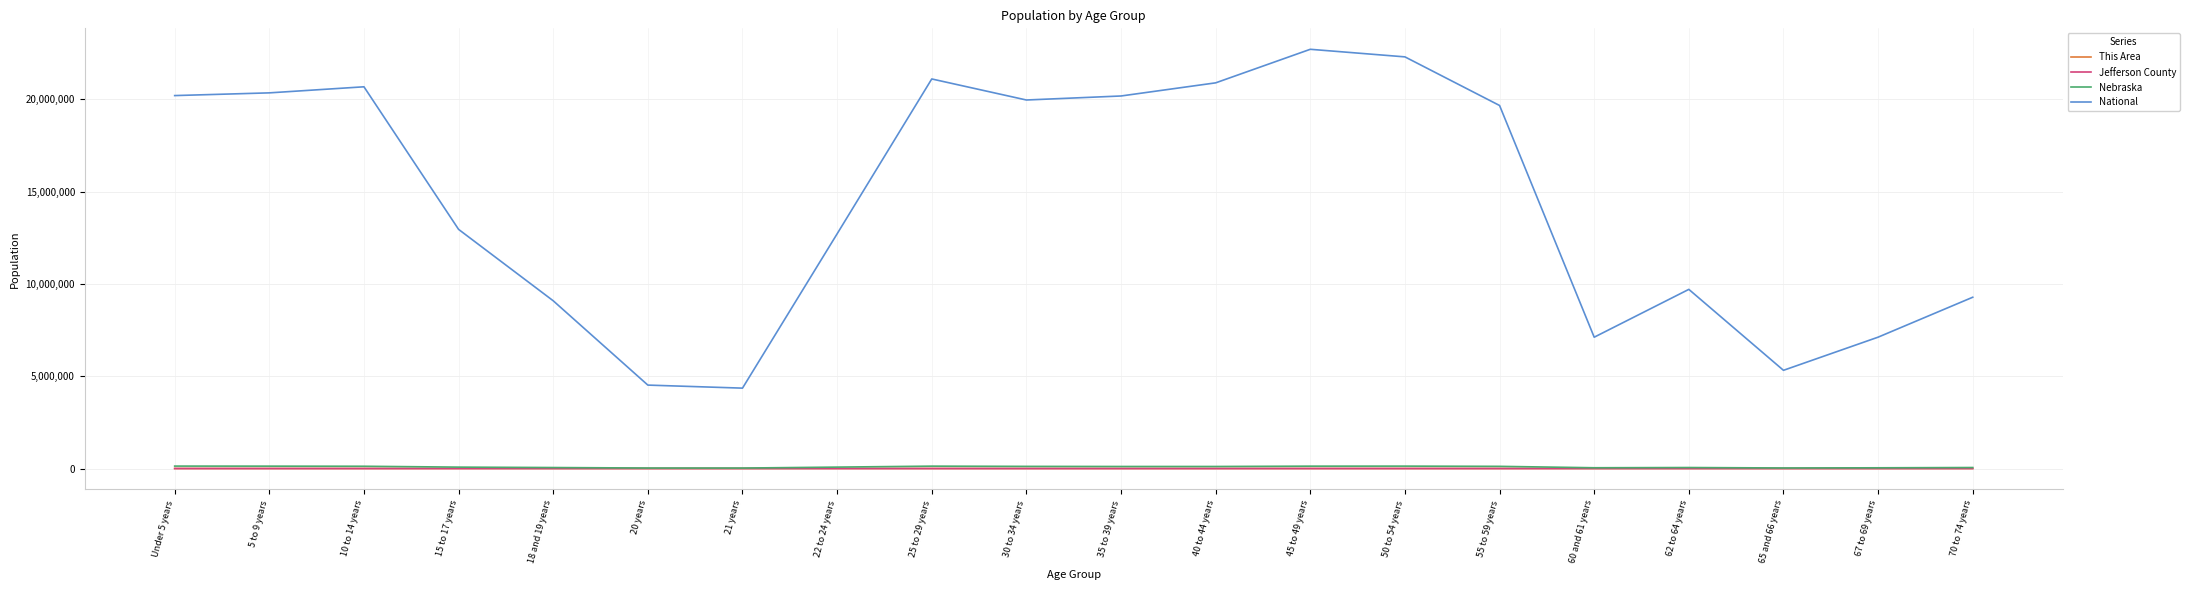

At which label is National closest to 13531442?

15 to 17 years